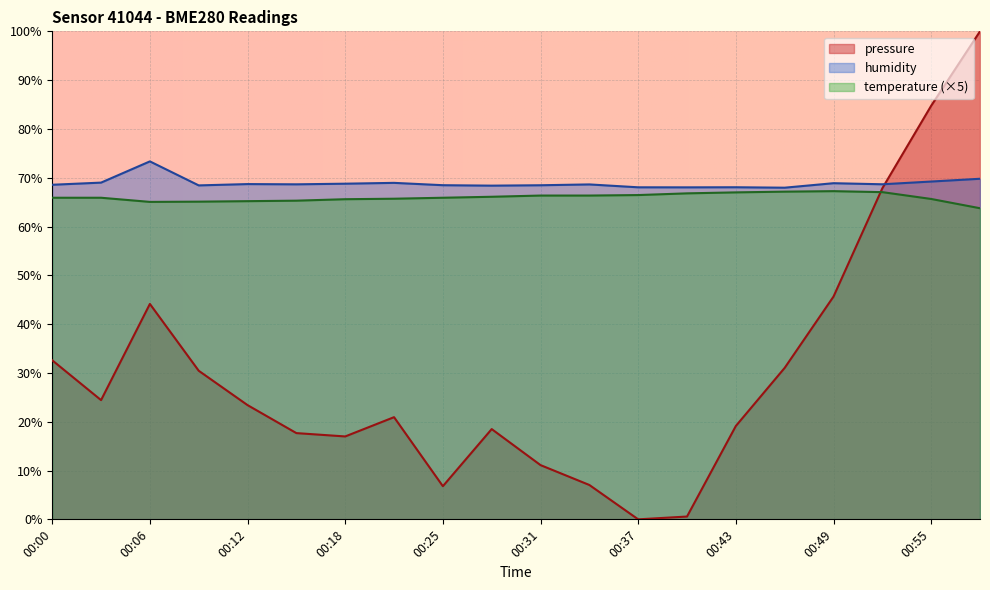

At 00:09, list the series in order from largest to smallest.

humidity, temperature, pressure